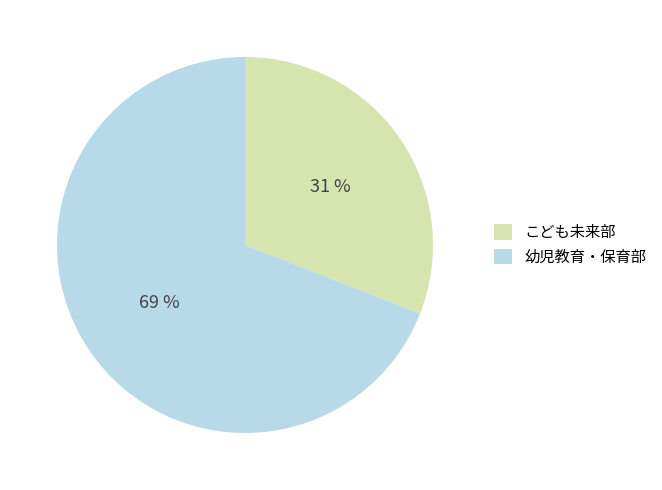

Do 幼児教育・保育部 and こども未来部 together represent more than half of the pie?

Yes